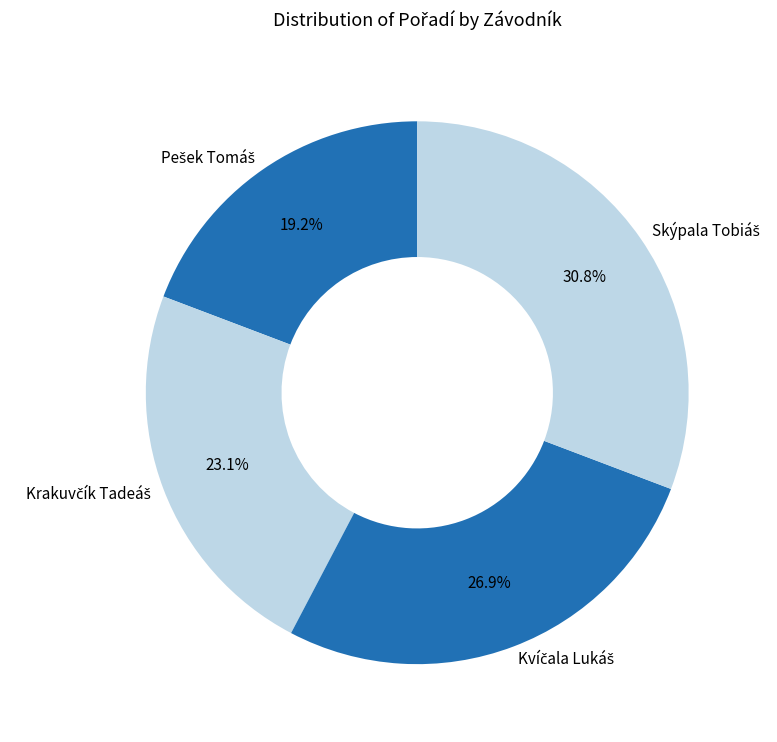

Is there any slice that represents more than half of the pie?

No